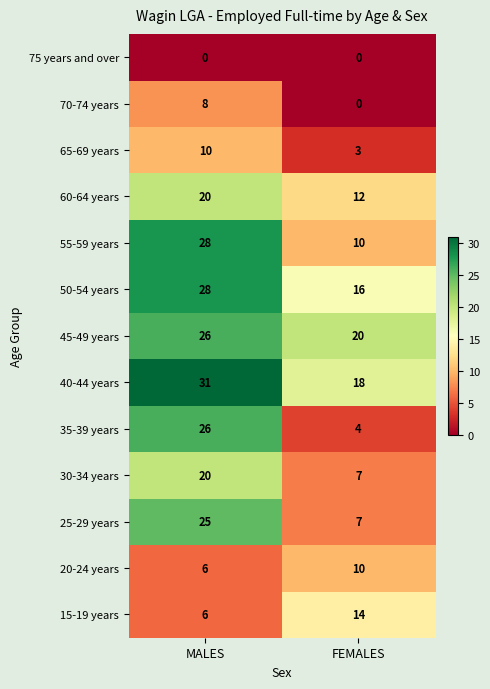

Reading right to left, list all the values displayed in this chart.

75 years and over: 0	0
70-74 years: 0	8
65-69 years: 3	10
60-64 years: 12	20
55-59 years: 10	28
50-54 years: 16	28
45-49 years: 20	26
40-44 years: 18	31
35-39 years: 4	26
30-34 years: 7	20
25-29 years: 7	25
20-24 years: 10	6
15-19 years: 14	6